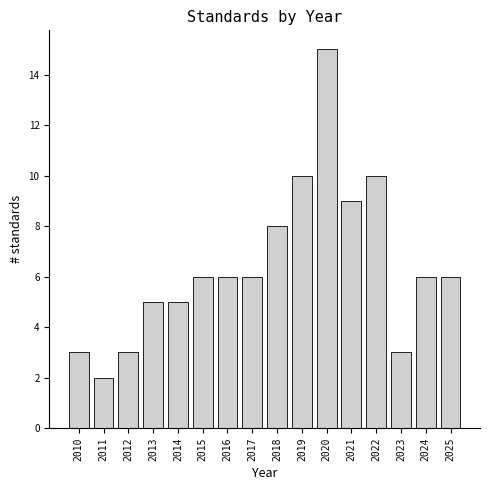

Reading left to right, what are all the values shown in this chart?

2010=3	2011=2	2012=3	2013=5	2014=5	2015=6	2016=6	2017=6	2018=8	2019=10	2020=15	2021=9	2022=10	2023=3	2024=6	2025=6